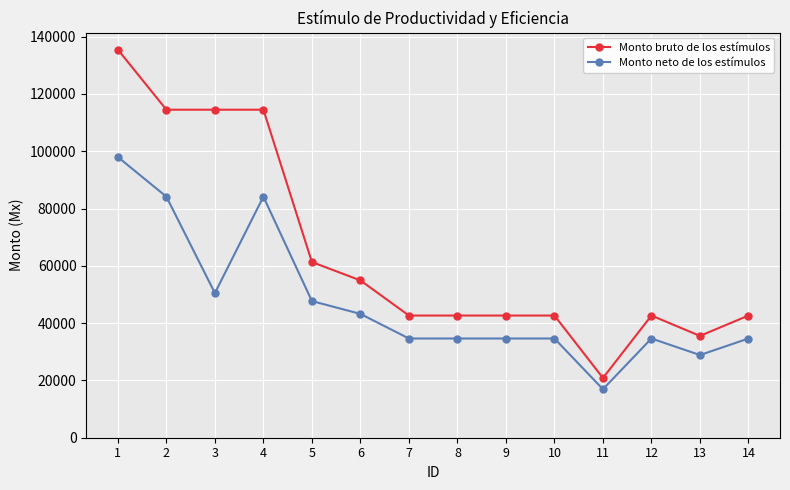

Rank the series by their maximum value, from lowest to highest.

Monto neto de los estímulos, Monto bruto de los estímulos